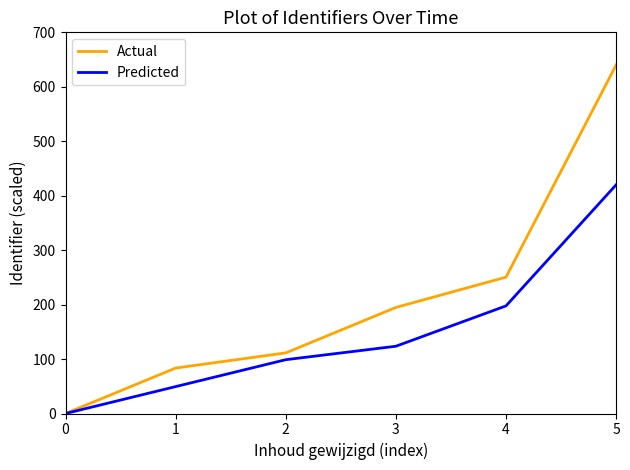

List the labels in order of Predicted value, smallest first.

0, 1, 2, 3, 4, 5